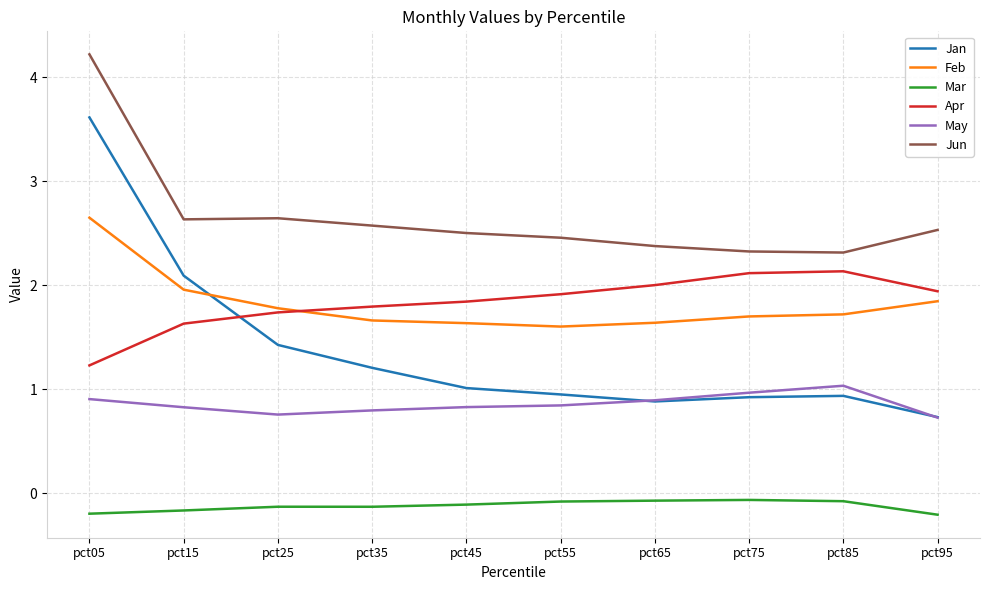

What is the greatest value displayed?

4.2